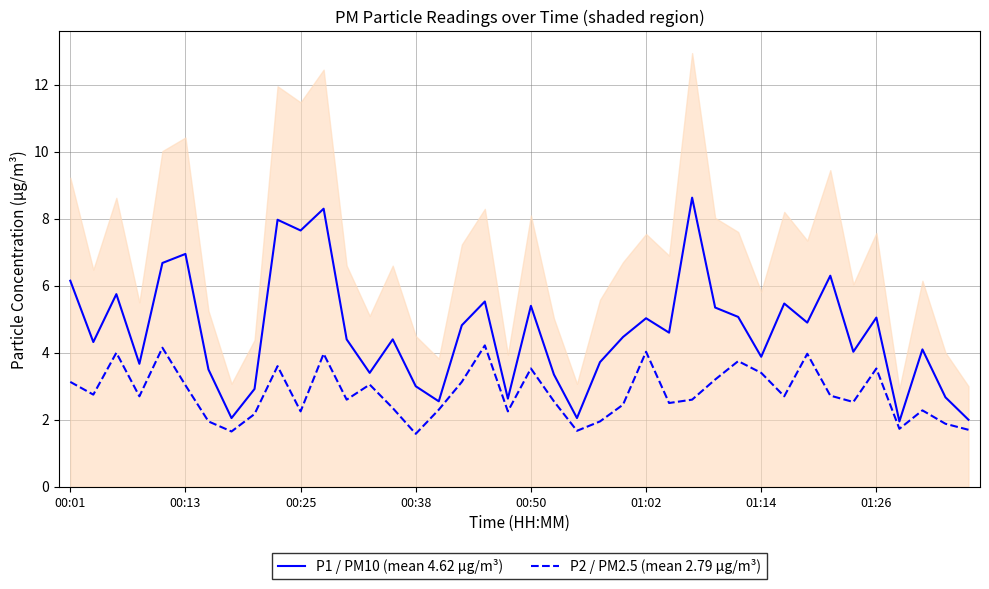

Which series has the largest total across all categories?

P1 / PM10 (mean 4.62 µg/m³)